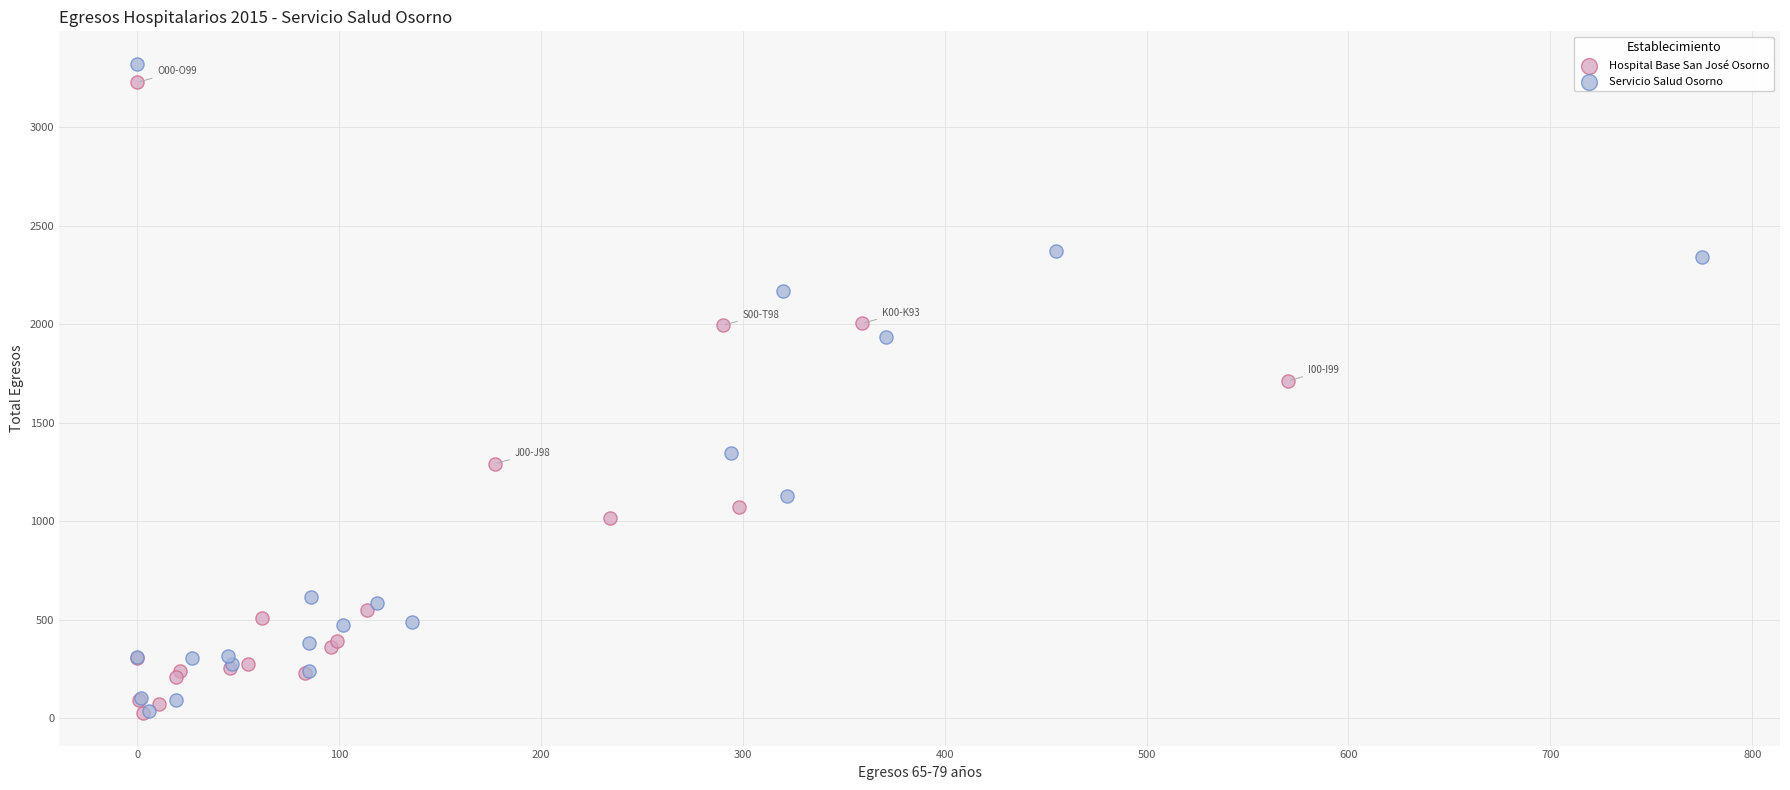

Which series has the largest Y range (max minus min)?

Servicio Salud Osorno